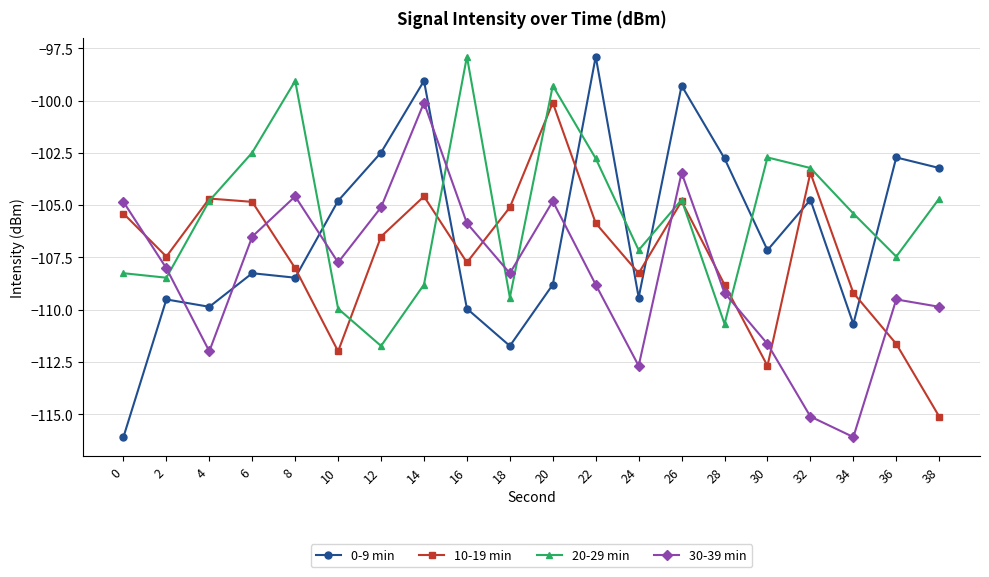

List the series in order of their overall mean, highest first.

20-29 min, 0-9 min, 10-19 min, 30-39 min